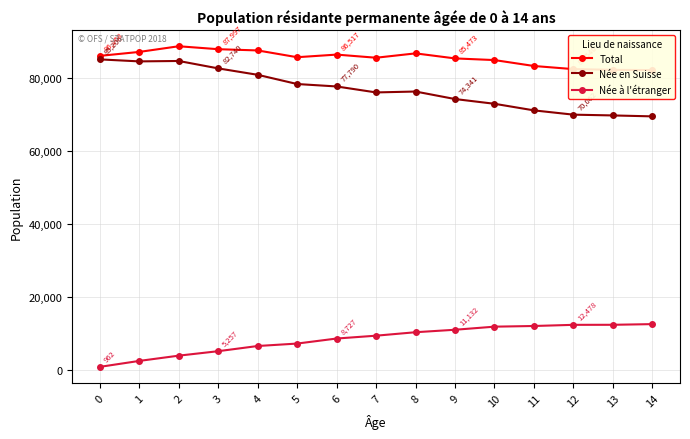

Rank the series at 3 from lowest to highest value.

Née à l'étranger, Née en Suisse, Total